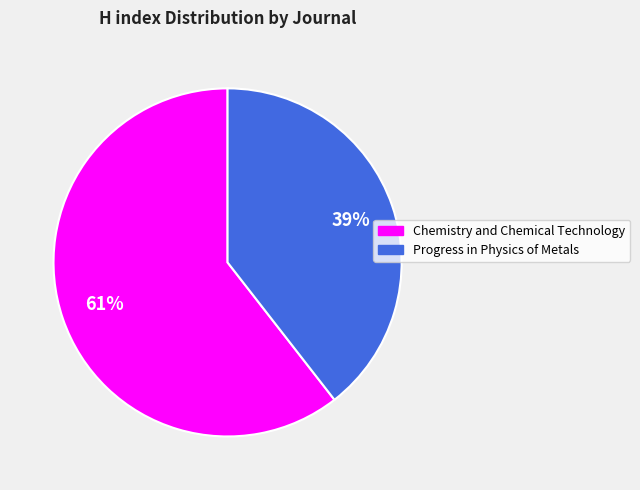

Rank the categories by value from lowest to highest.

Progress in Physics of Metals, Chemistry and Chemical Technology